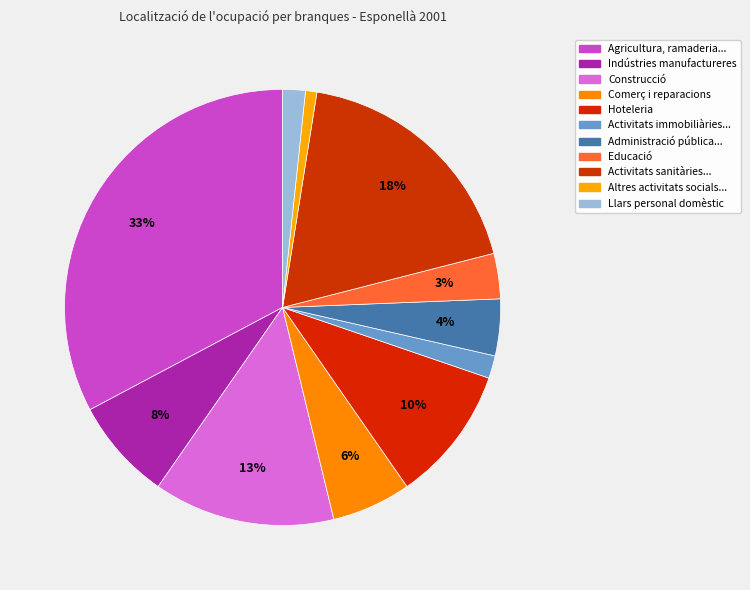

How many slices are in this pie chart?

11